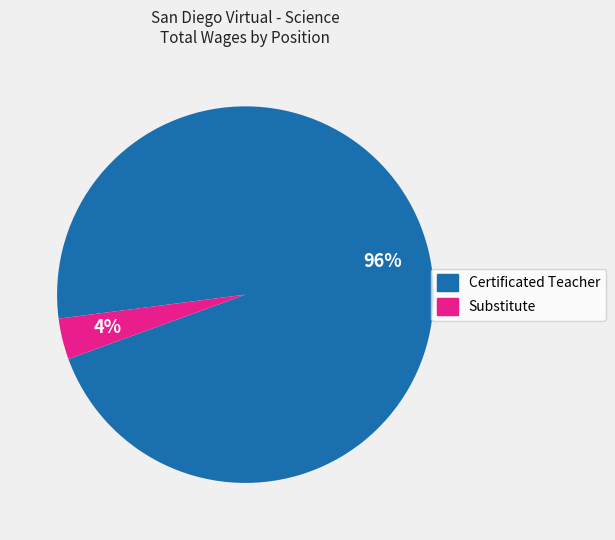

Rank the categories by value from highest to lowest.

Certificated Teacher, Substitute